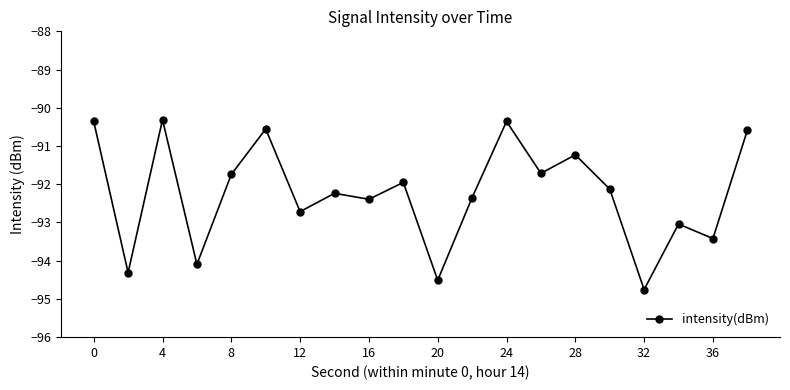

How many lines are shown in the chart?

1